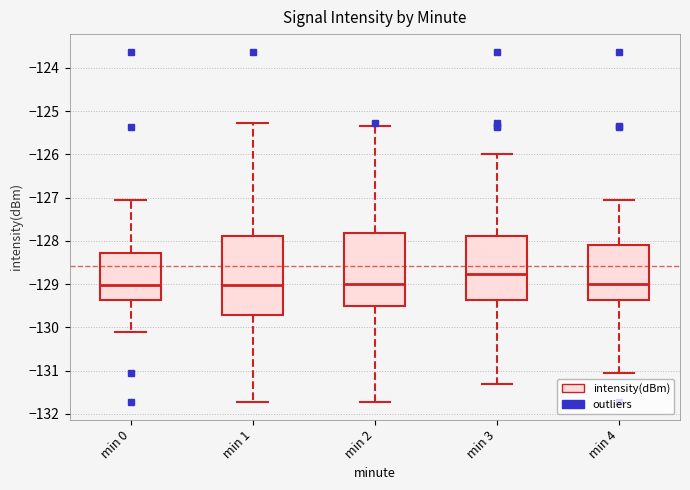

Reading left to right, read every box against the y-axis: the position of its median line, the range the box covers, and the ends of its whiskers. The values are not printed on the chart, so give them approximately, as read against the axis.

min 0: median -129.0, box -129.4 to -128.3, whiskers -130.1 to -127.1
min 1: median -129.0, box -129.7 to -127.9, whiskers -131.7 to -125.3
min 2: median -129.0, box -129.5 to -127.8, whiskers -131.7 to -125.3
min 3: median -128.8, box -129.4 to -127.9, whiskers -131.3 to -126.0
min 4: median -129.0, box -129.4 to -128.1, whiskers -131.1 to -127.1